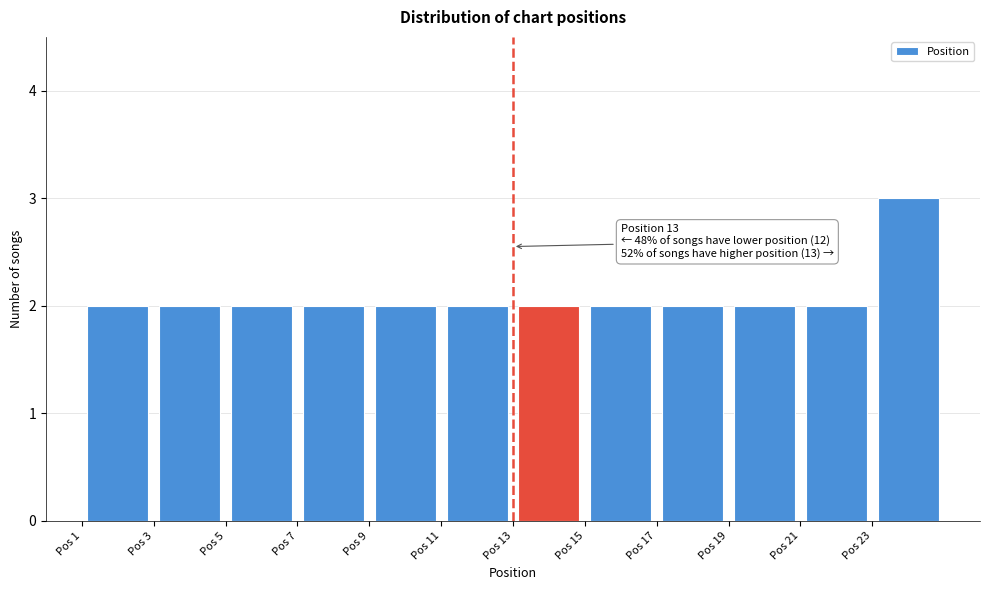

Which range on the x-axis has the tallest bar?

23 to 25